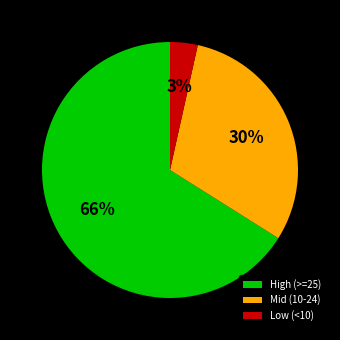

Which has a higher value, Mid (10-24) or High (>=25)?

High (>=25)